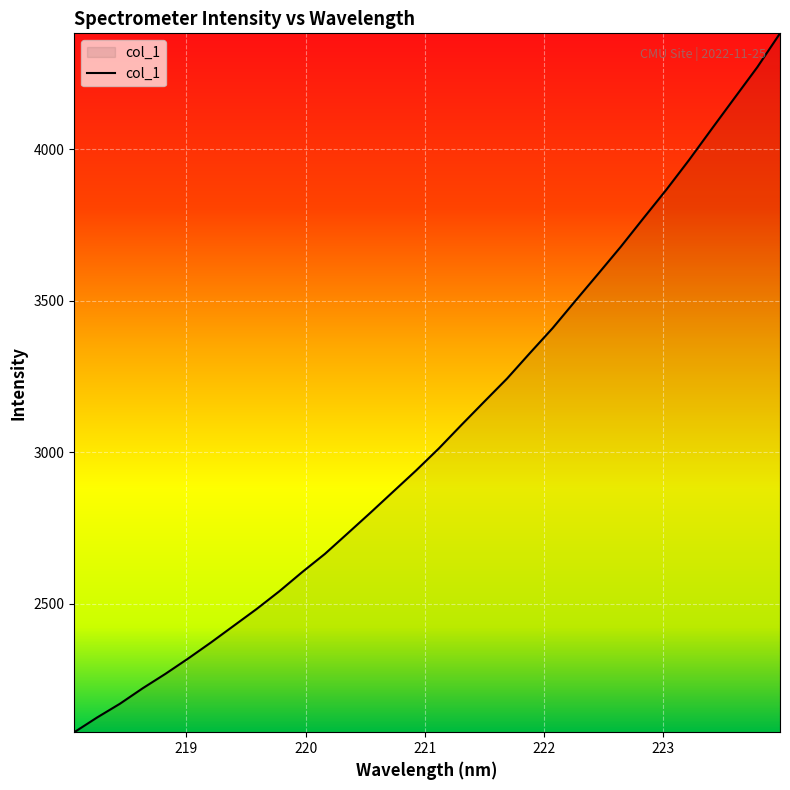

What is the difference between the maximum and minimum values?

2306.1